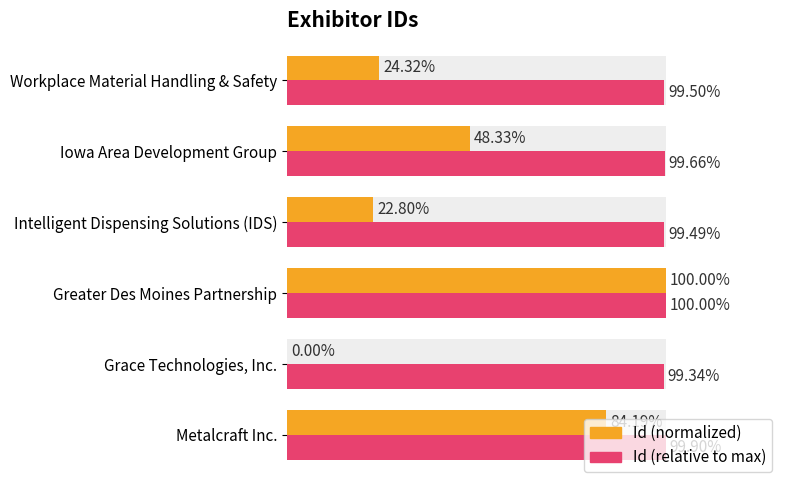

What is the sum of all Id (normalized) values?

279.6